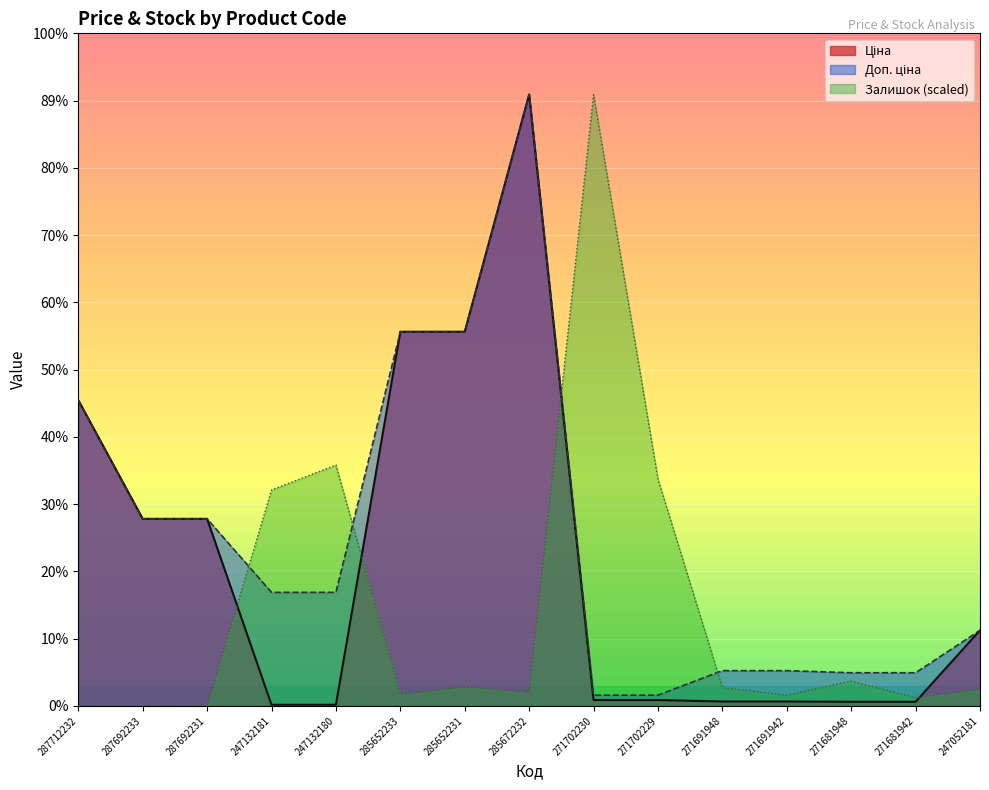

The value of Доп. ціна at 287692233 is 9313.7. True or false?

False